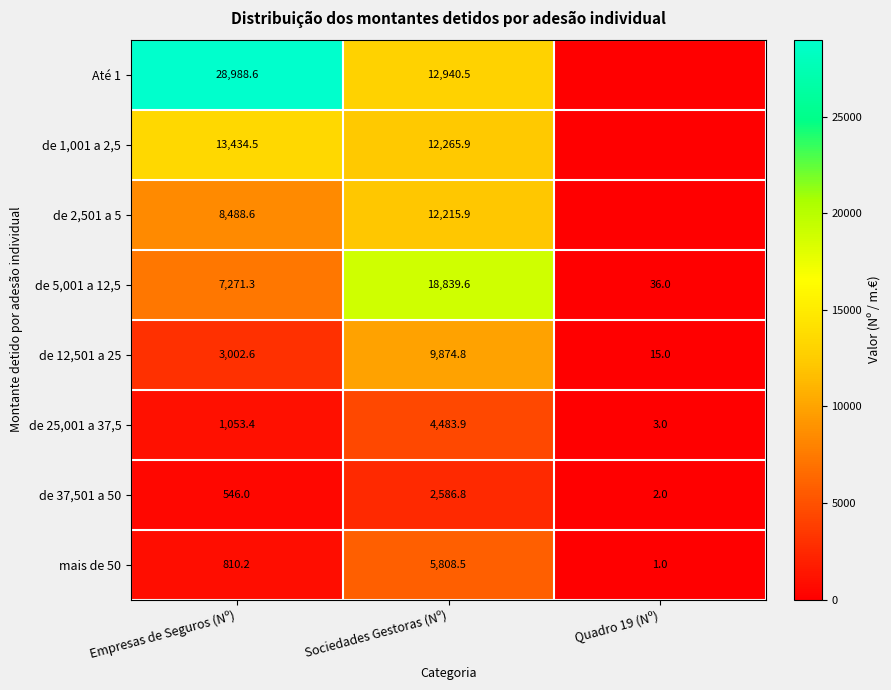

What is the sum of the de 5,001 a 12,5 values at Quadro 19 (Nº) and Sociedades Gestoras (Nº)?

18875.6